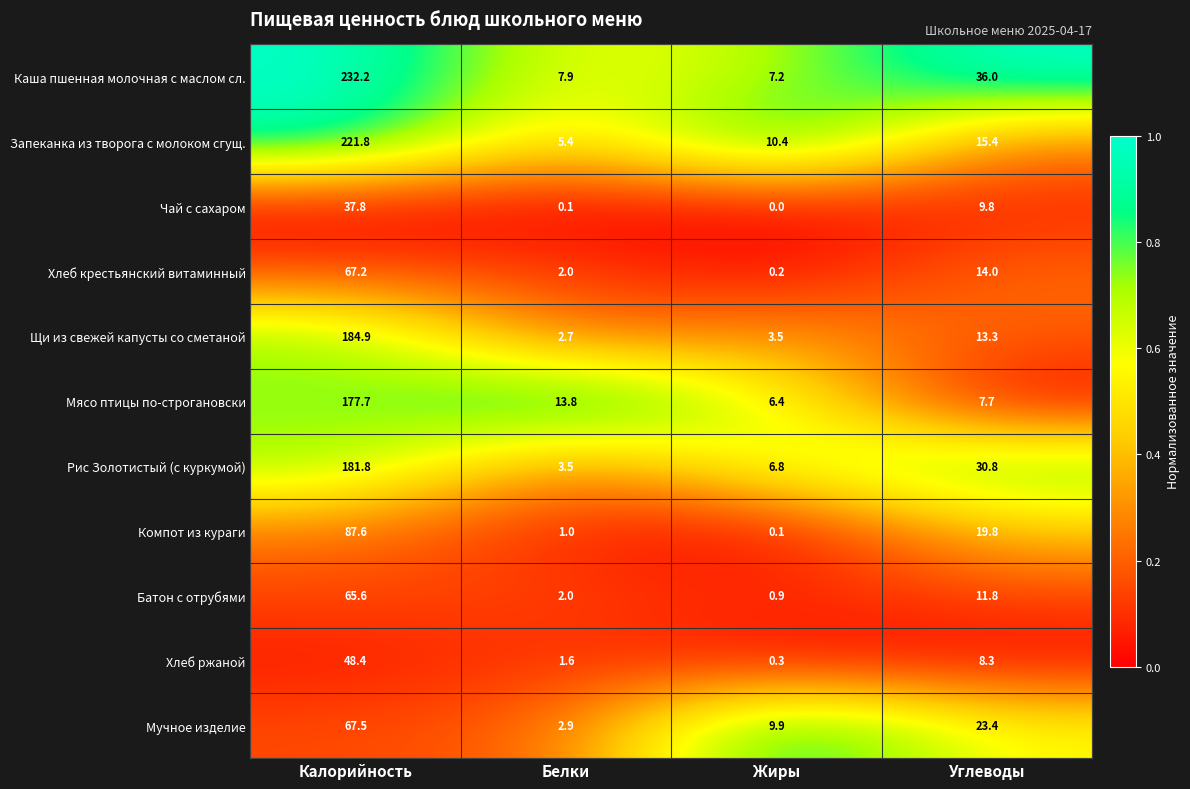

At Жиры, list the series in order from smallest to largest.

Чай с сахаром, Компот из кураги, Хлеб крестьянский витаминный, Хлеб ржаной, Батон с отрубями, Щи из свежей капусты со сметаной, Мясо птицы по-строгановски, Рис Золотистый (с куркумой), Каша пшенная молочная с маслом сл., Мучное изделие, Запеканка из творога с молоком сгущ.